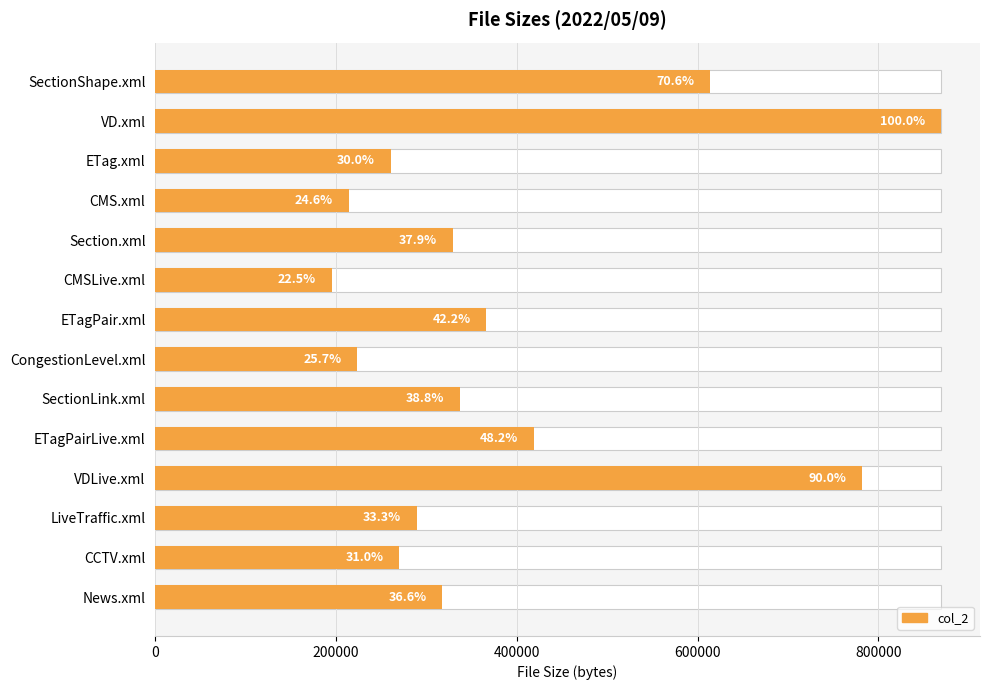

What position from the right is SectionShape.xml?

14